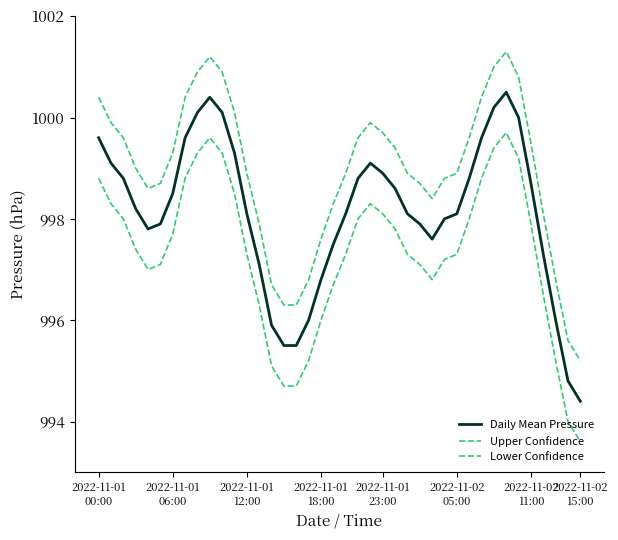

Does the chart have visible grid lines?

No